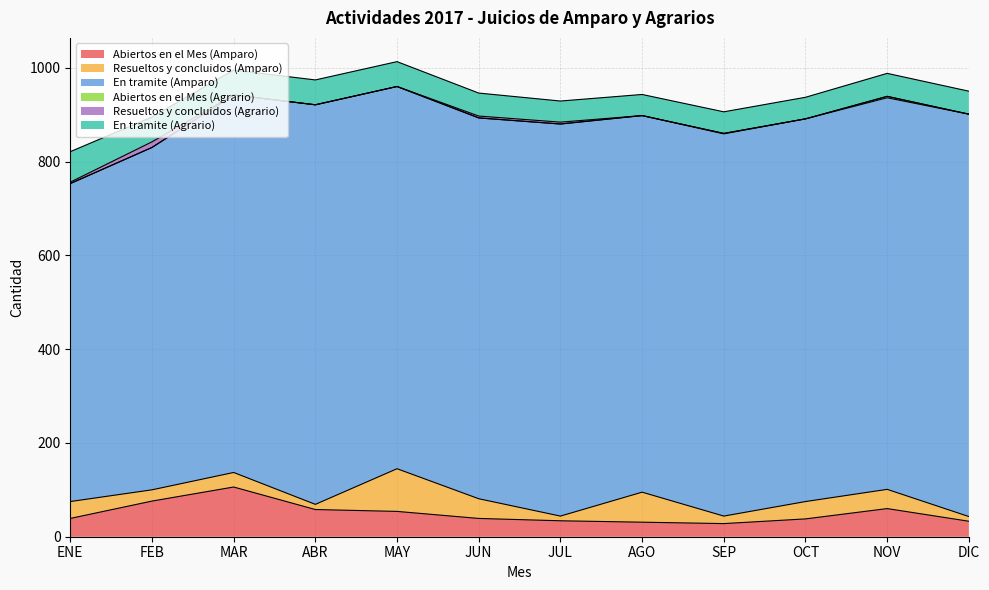

What is the value of the Resueltos y concluidos (Amparo) point at the 3rd from the left?

31